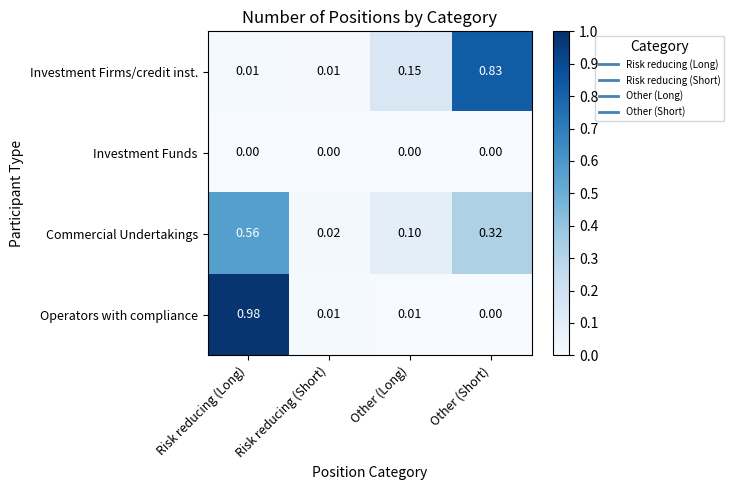

Between Risk reducing (Long) and Risk reducing (Short), which series saw the biggest shift?

Operators with compliance